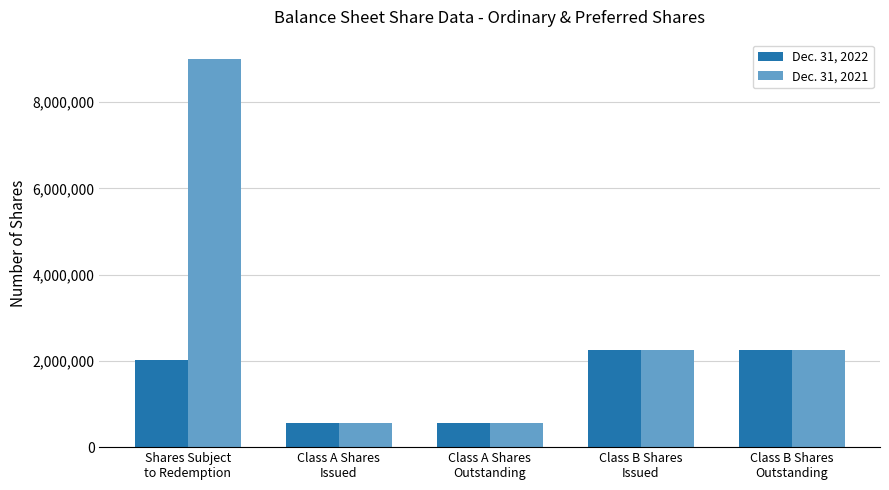

Reading left to right, transcribe all the data shown in this chart.

Dec. 31, 2022: 2026625	554000	554000	2250000	2250000
Dec. 31, 2021: 9000000	554000	554000	2250000	2250000